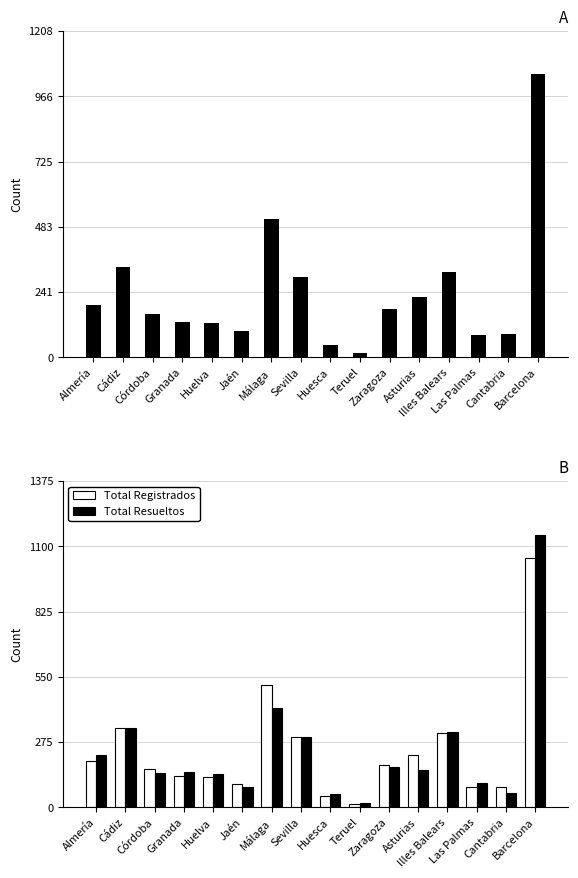

What is the spread (max minus min) of values at Las Palmas?

20